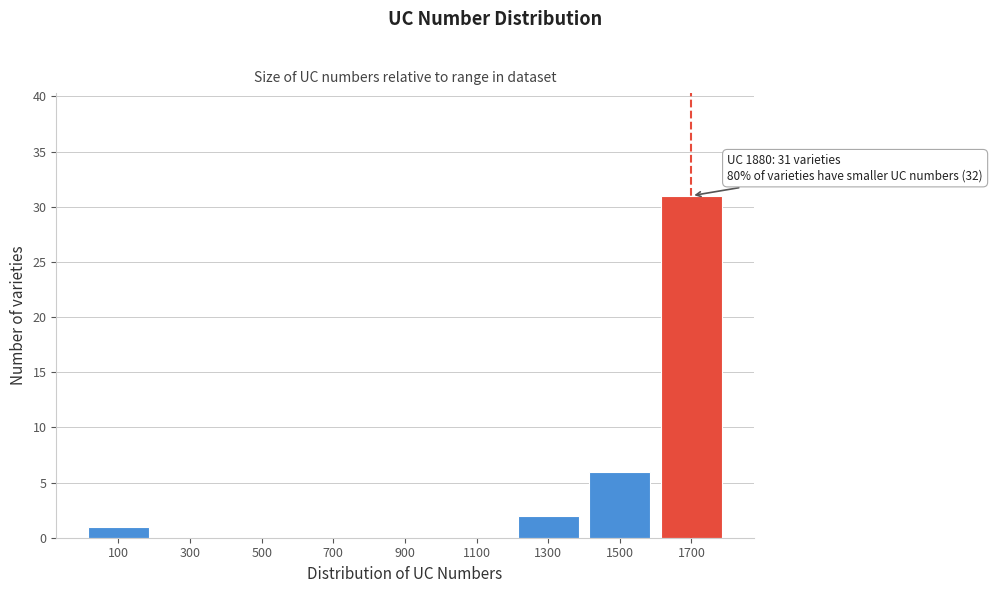

Reading left to right, transcribe all the data shown in this chart.

100=1	300=0	500=0	700=0	900=0	1100=0	1300=2	1500=6	1700=31